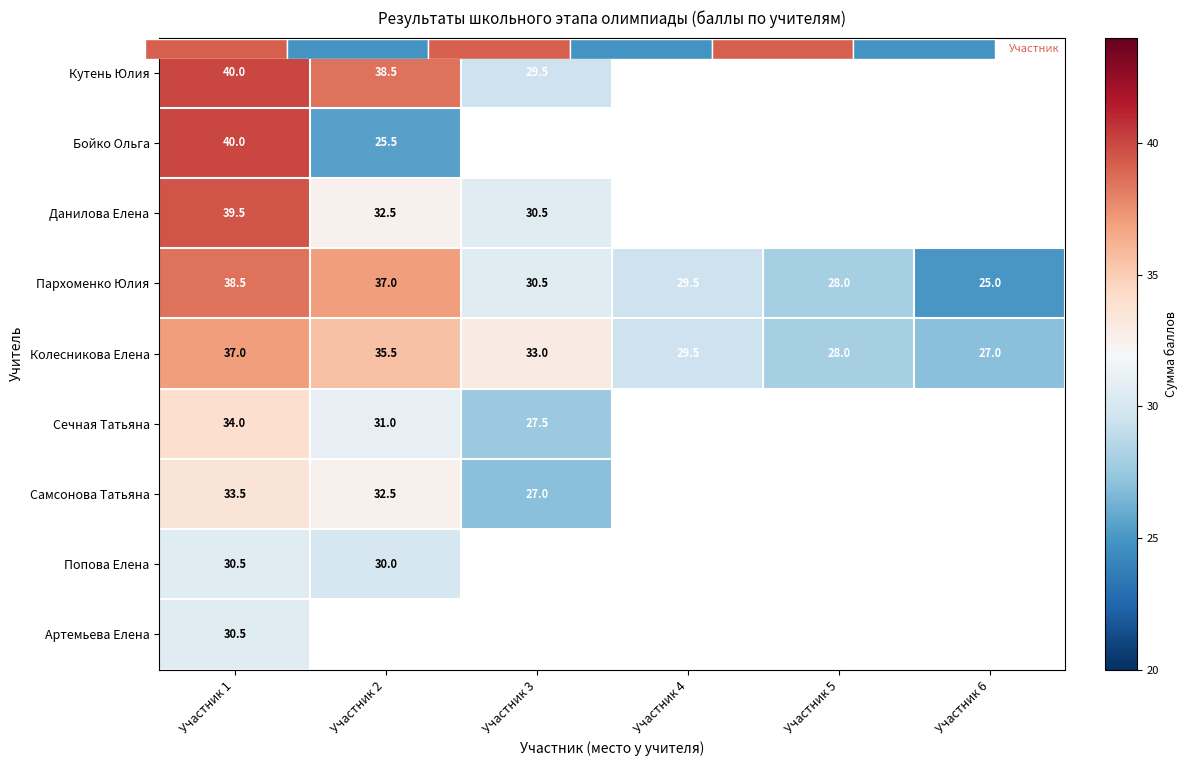

Which category has the lowest value in the Кутень Юлия series?

Участник 3